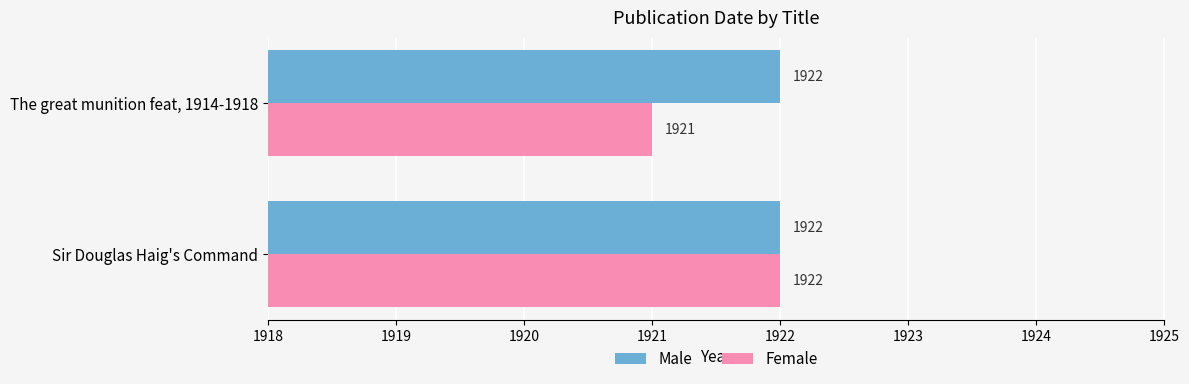

Rank the series by their average value, from highest to lowest.

Male, Female